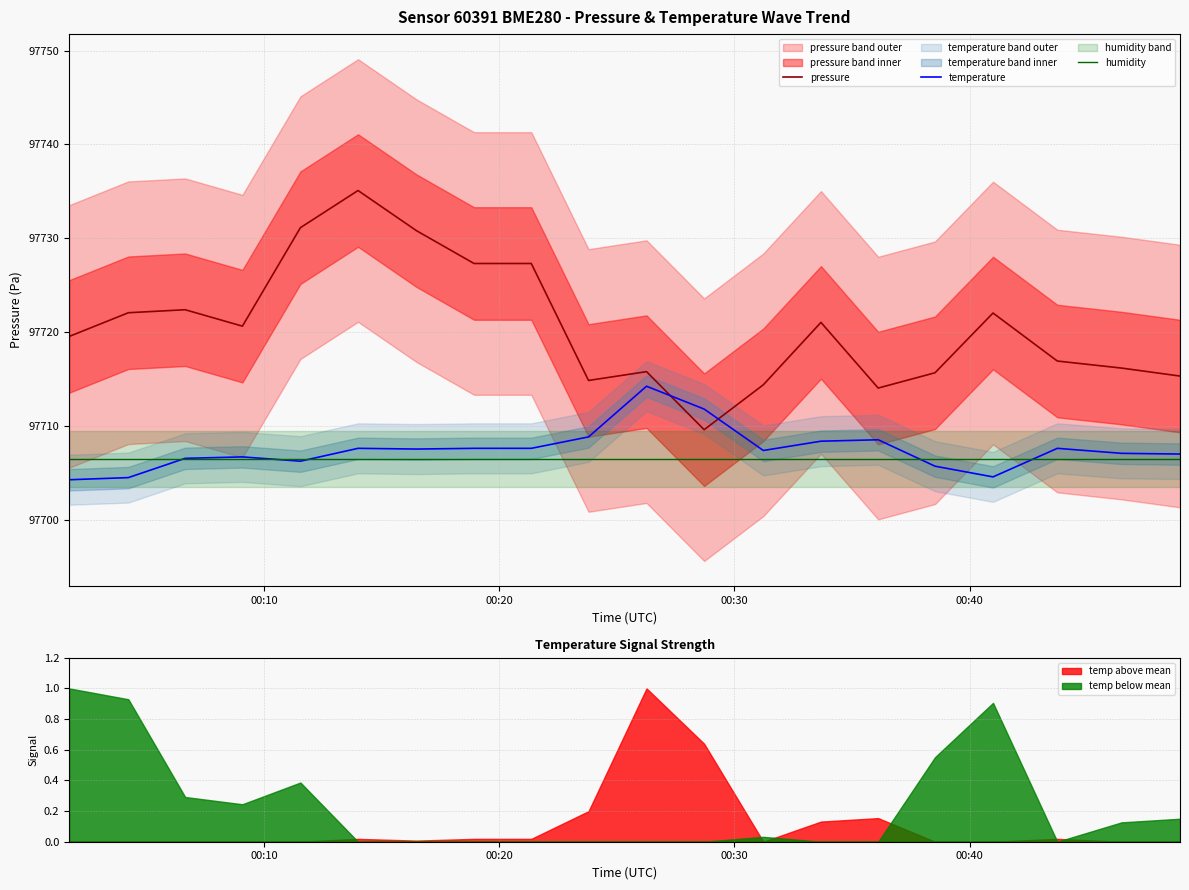

What is the lowest value of the temperature series?

97704.3